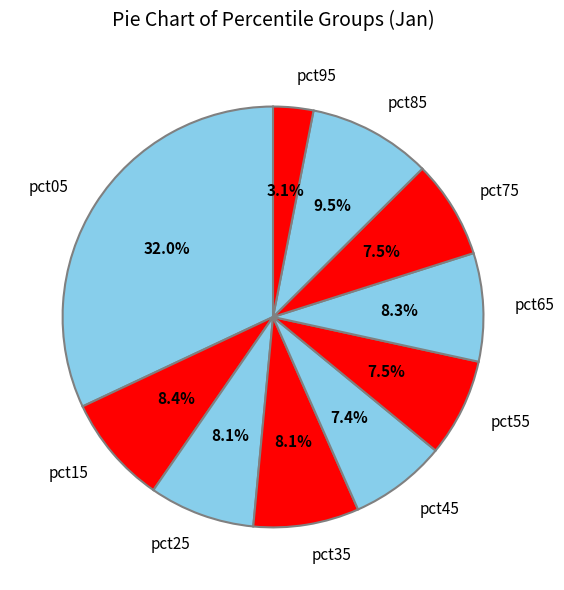

Count the number of slices in the pie.

10